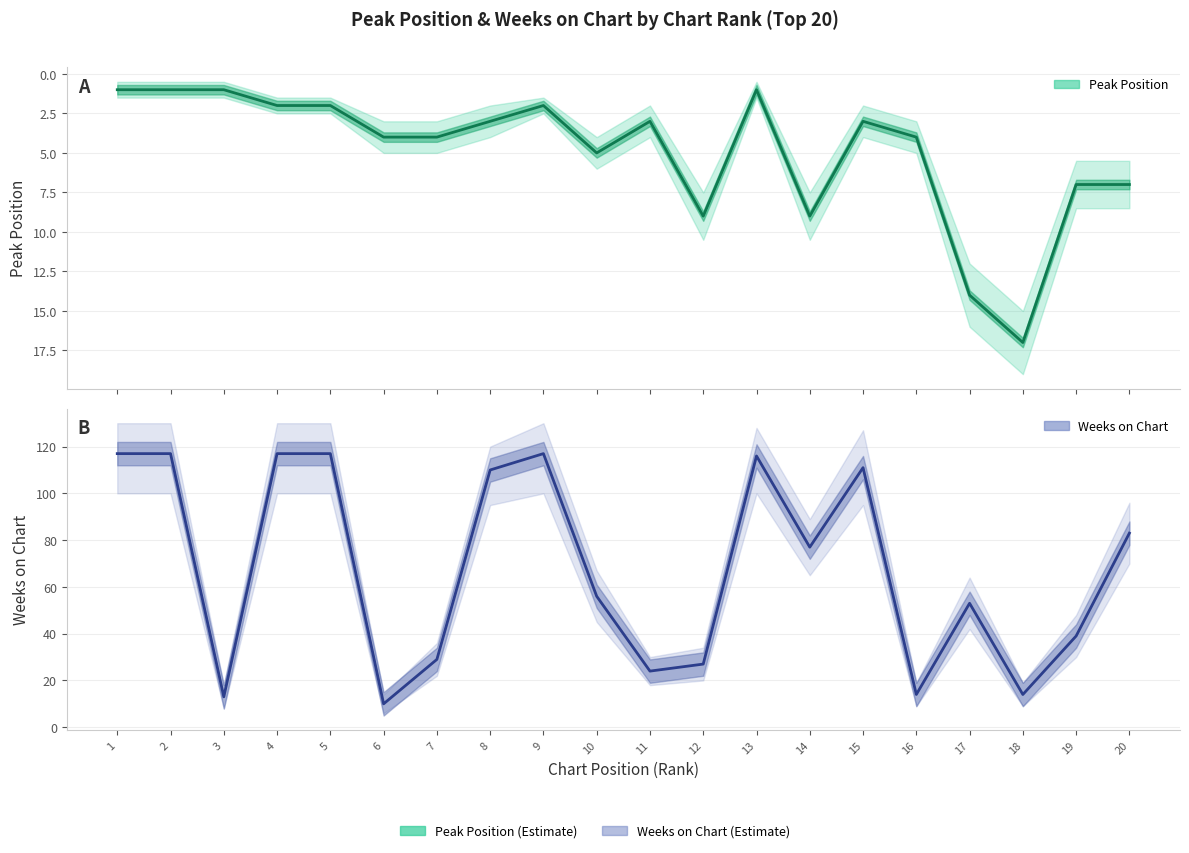

At which category does Weeks on Chart reach its first local valley?

3